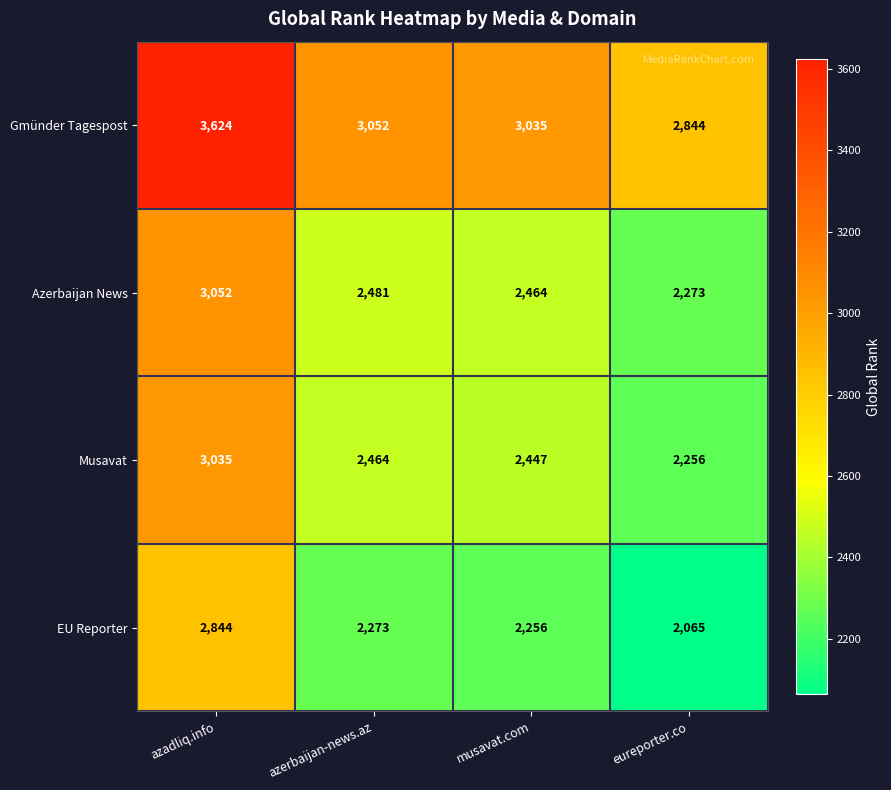

What is the total value across all series at azadliq.info?

12555